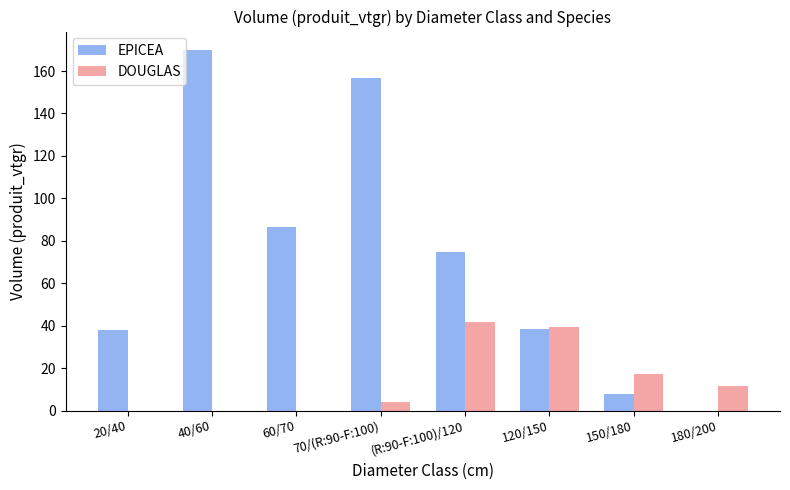

Which series has the largest total across all categories?

EPICEA